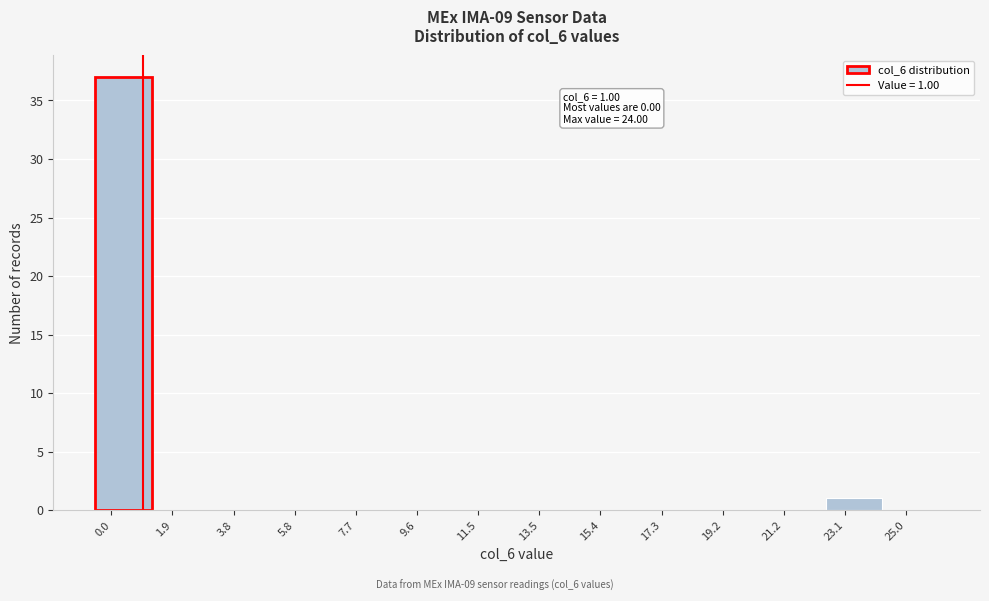

Which range on the x-axis has the tallest bar?

-0.4 to 1.2